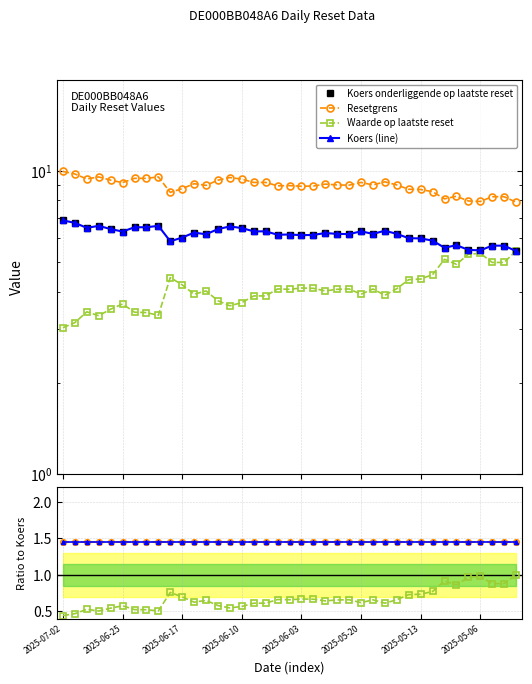

At which category does Resetgrens reach its first local valley?

2025-06-30